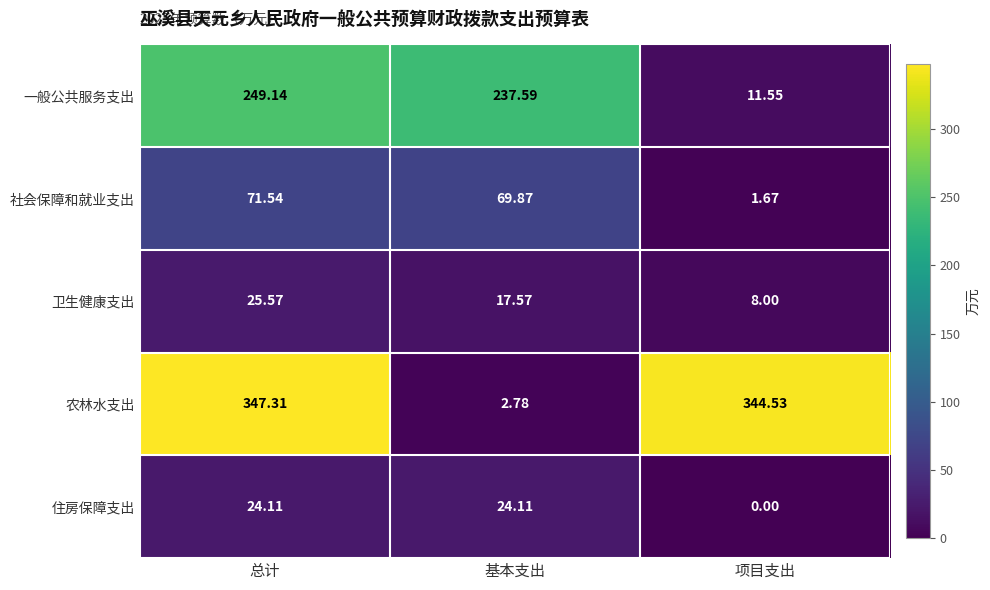

Where does the 社会保障和就业支出 series first go above 69?

总计